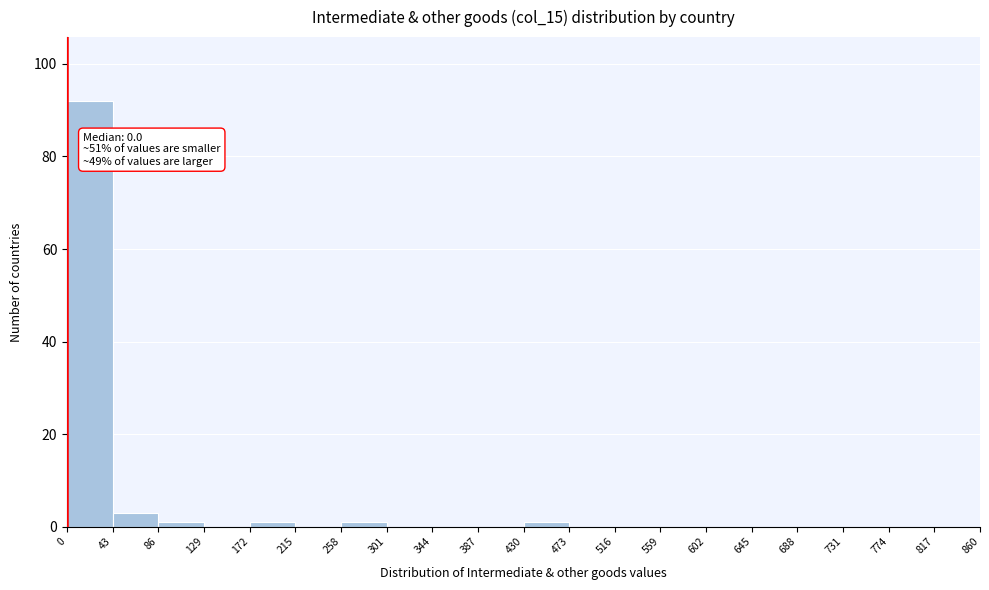

Which range on the x-axis has the tallest bar?

0 to 43